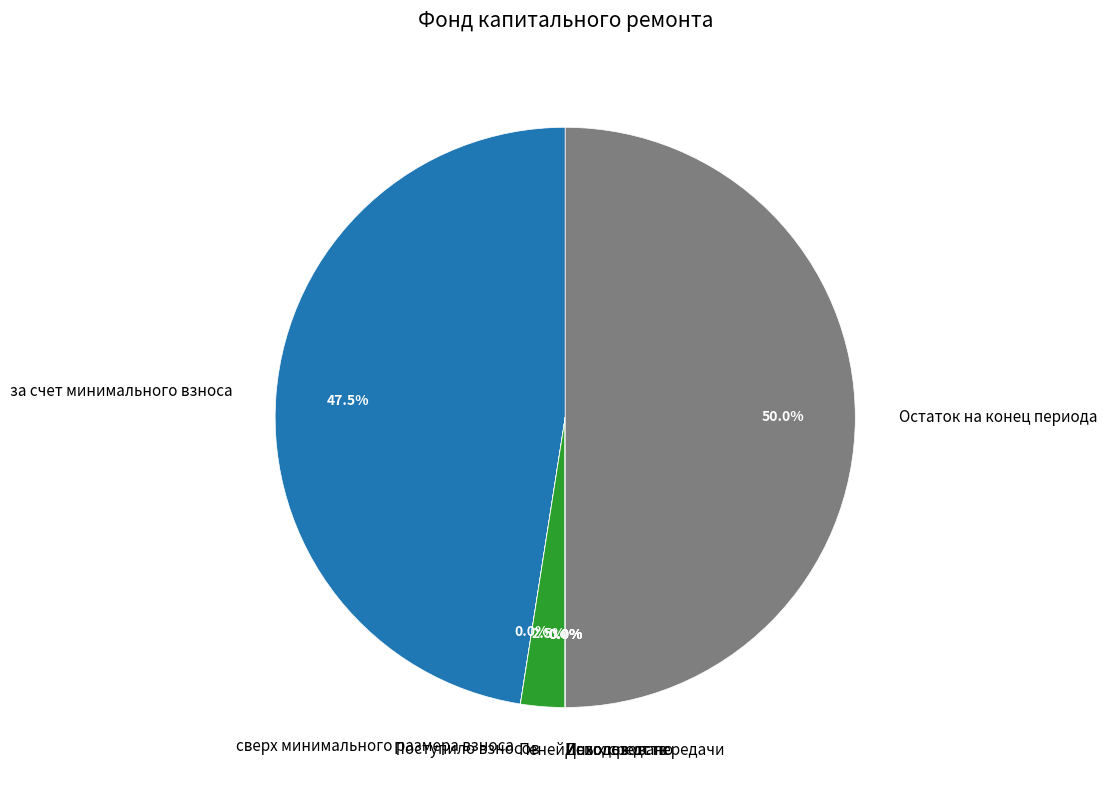

Which has a higher value, Поступило взносов or за счет минимального взноса?

за счет минимального взноса